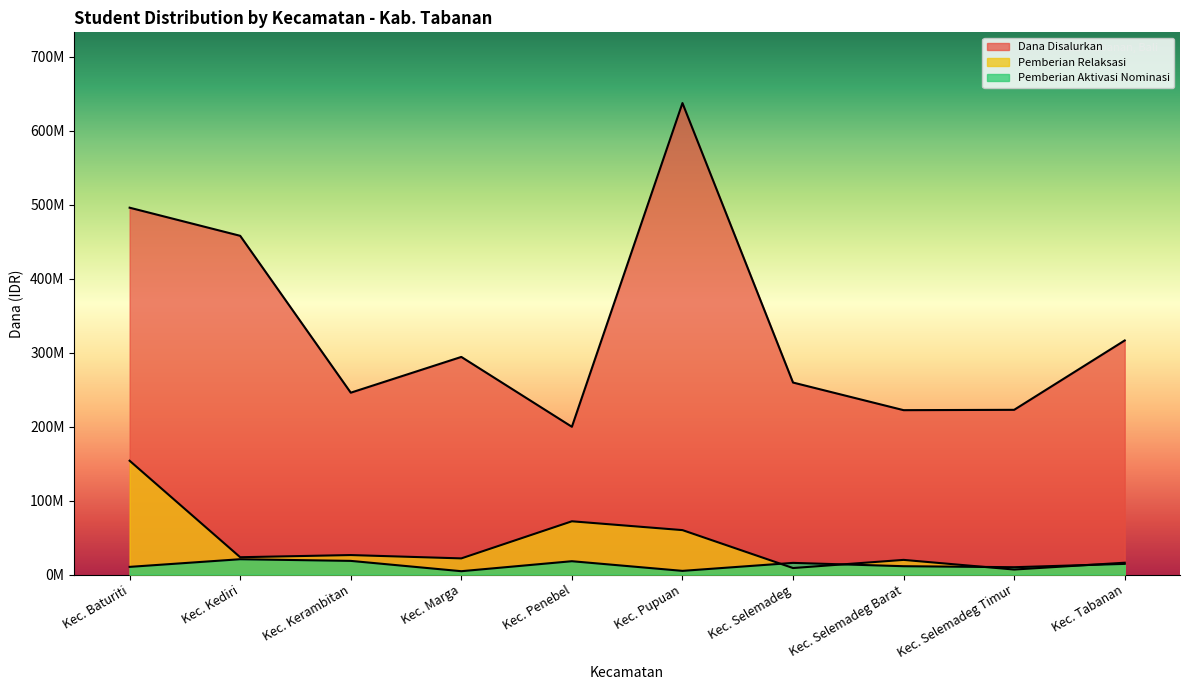

What is the sum of all Pemberian Relaksasi values?

408825000